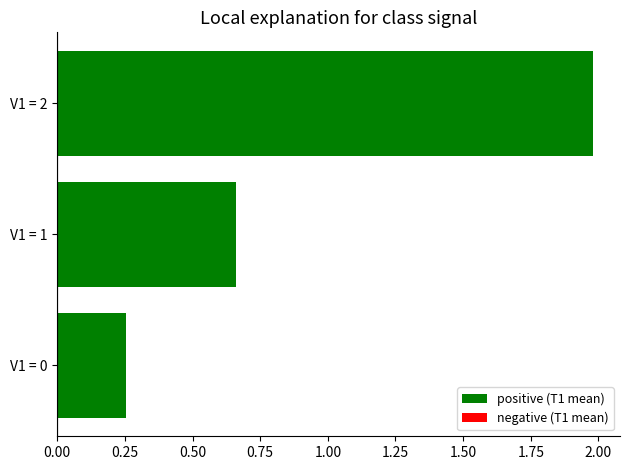

List the labels in order of value, largest first.

V1 = 2, V1 = 1, V1 = 0